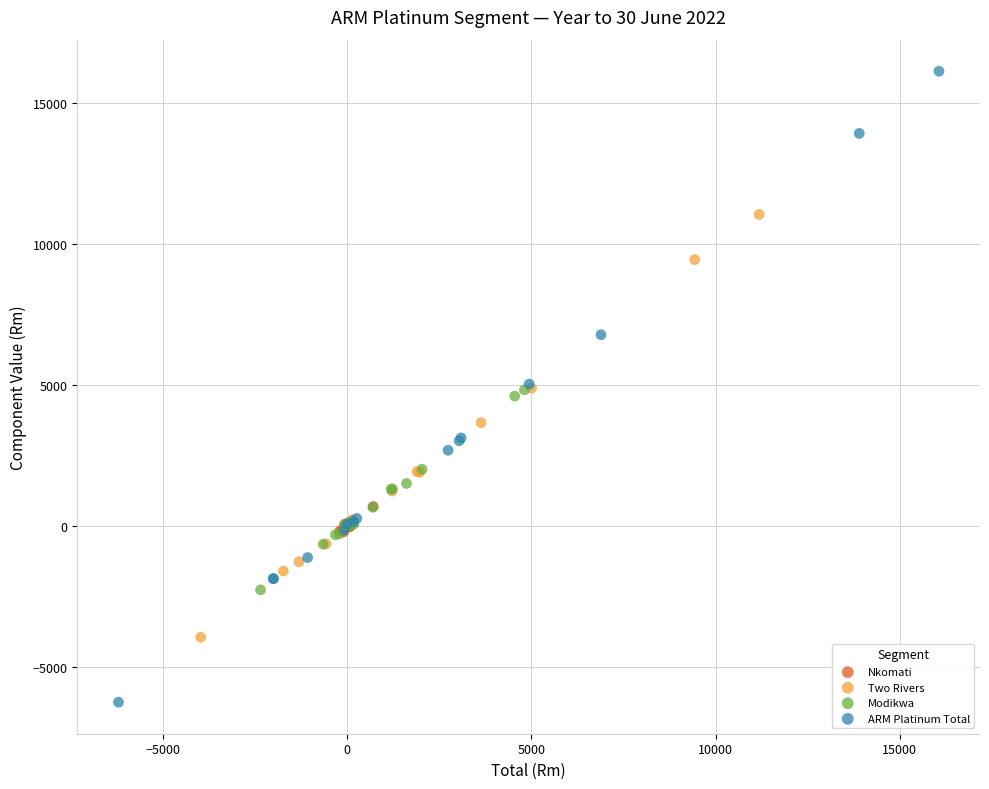

Which series reaches the maximum Y coordinate?

ARM Platinum Total